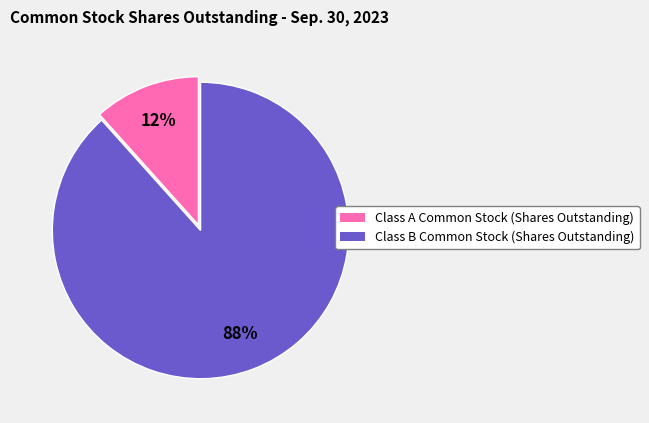

Is there any slice that represents more than half of the pie?

Yes